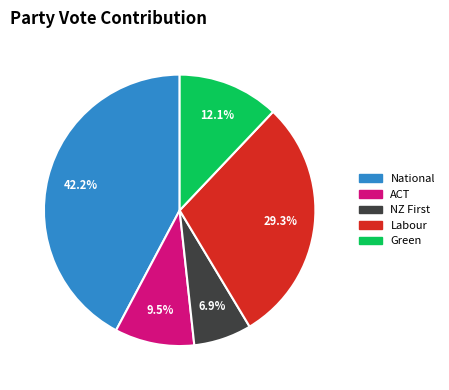

Is ACT the majority of the pie?

No